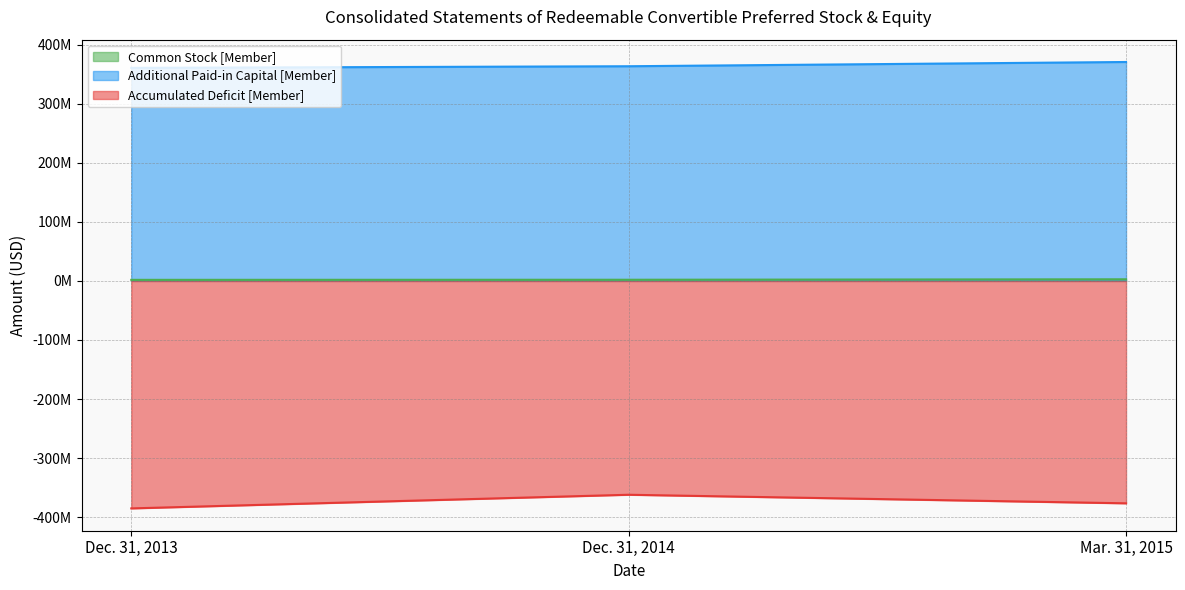

Does the chart have visible grid lines?

Yes